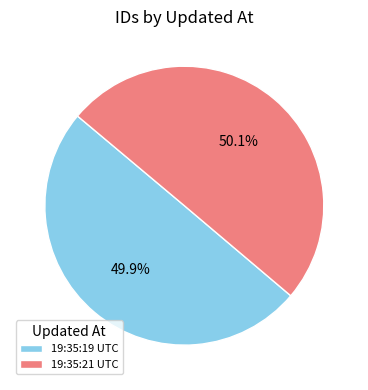

Is the sum of 19:35:19 UTC and 19:35:21 UTC greater than half?

Yes